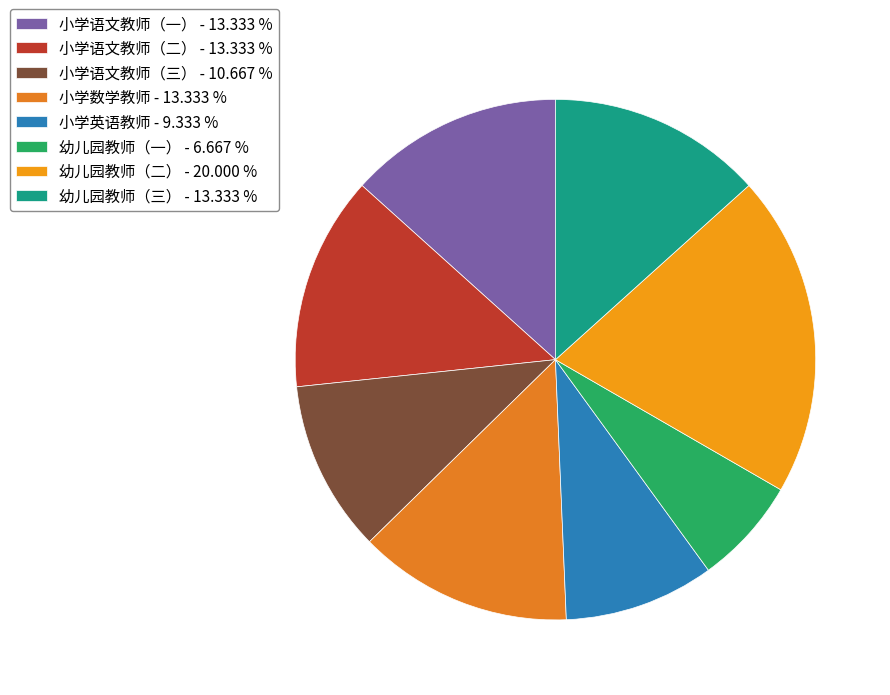

Count the number of slices in the pie.

8